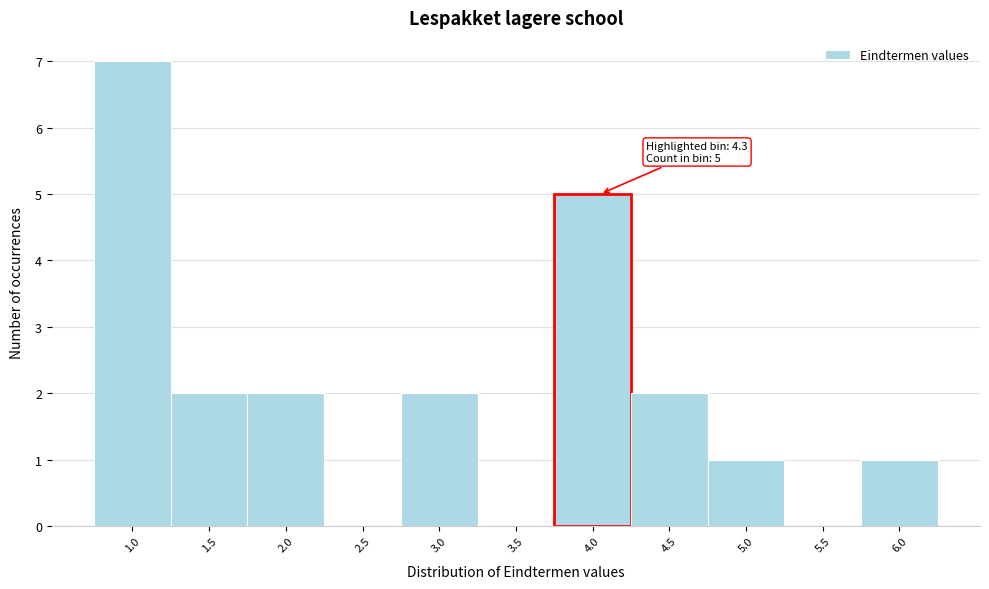

Reading left to right, list all the values displayed in this chart.

1.0=7	1.5=2	2.0=2	2.5=0	3.0=2	3.5=0	4.0=5	4.5=2	5.0=1	5.5=0	6.0=1